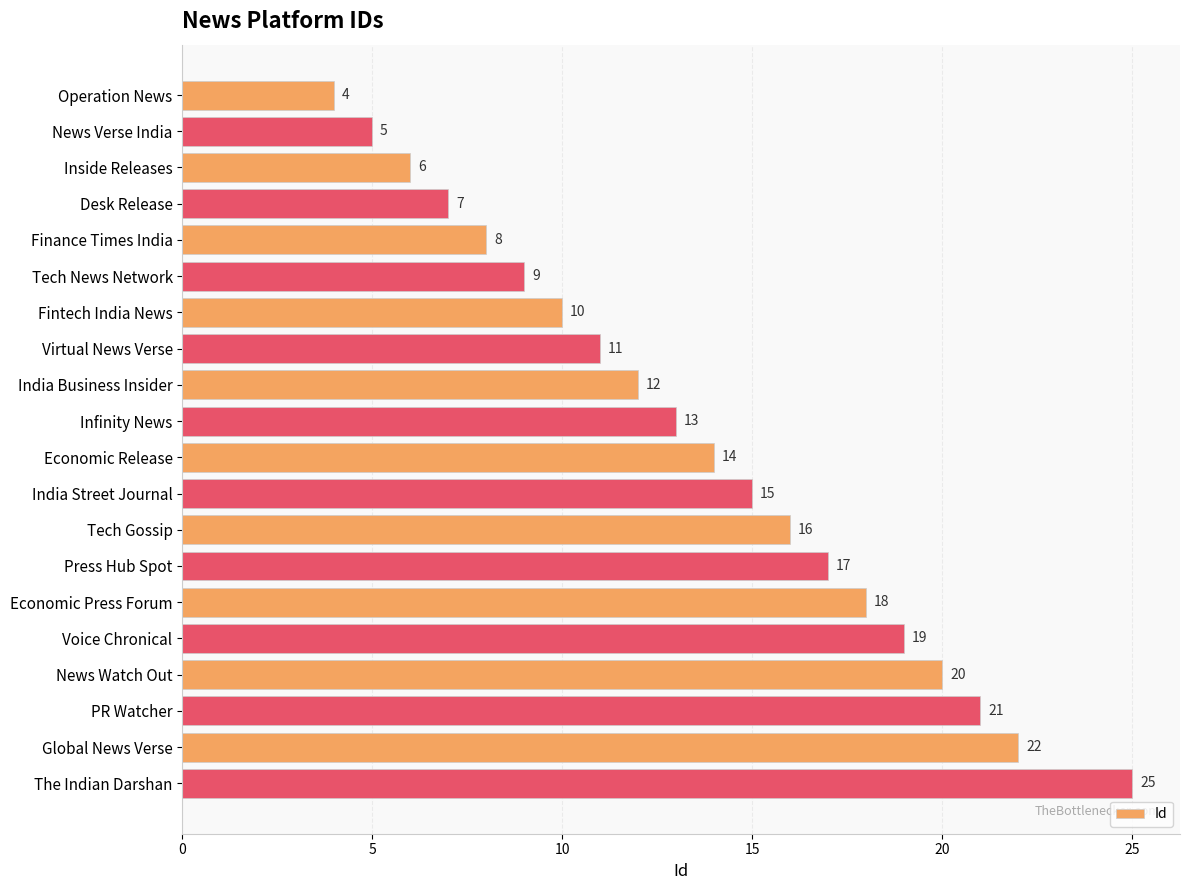

What is the greatest value displayed?

25